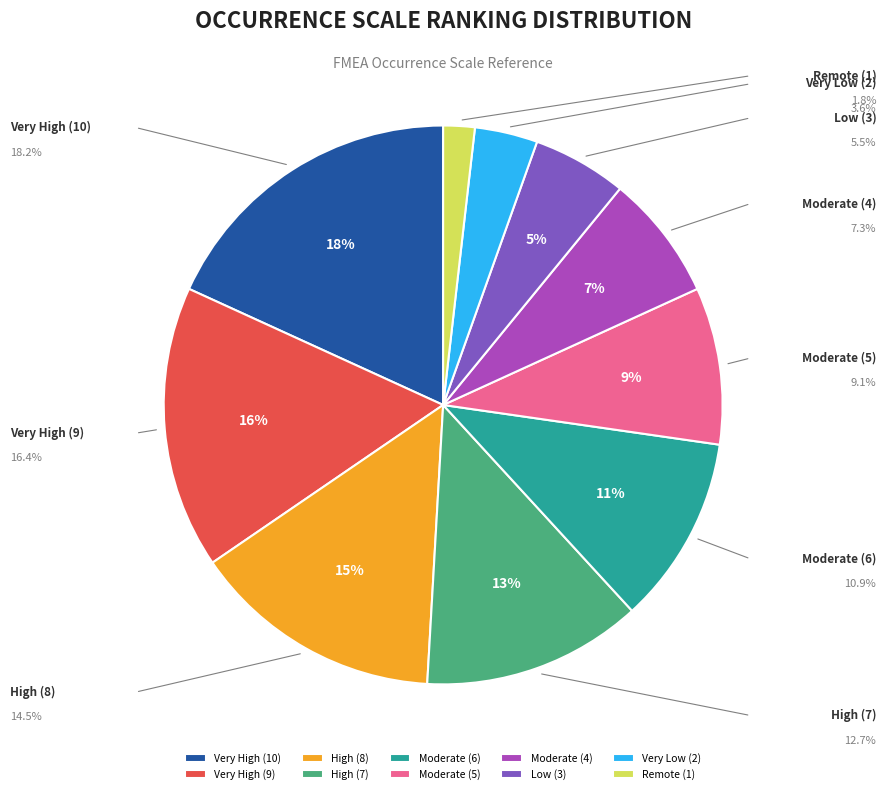

Rank the categories by value from highest to lowest.

Very High (10), Very High (9), High (8), High (7), Moderate (6), Moderate (5), Moderate (4), Low (3), Very Low (2), Remote (1)